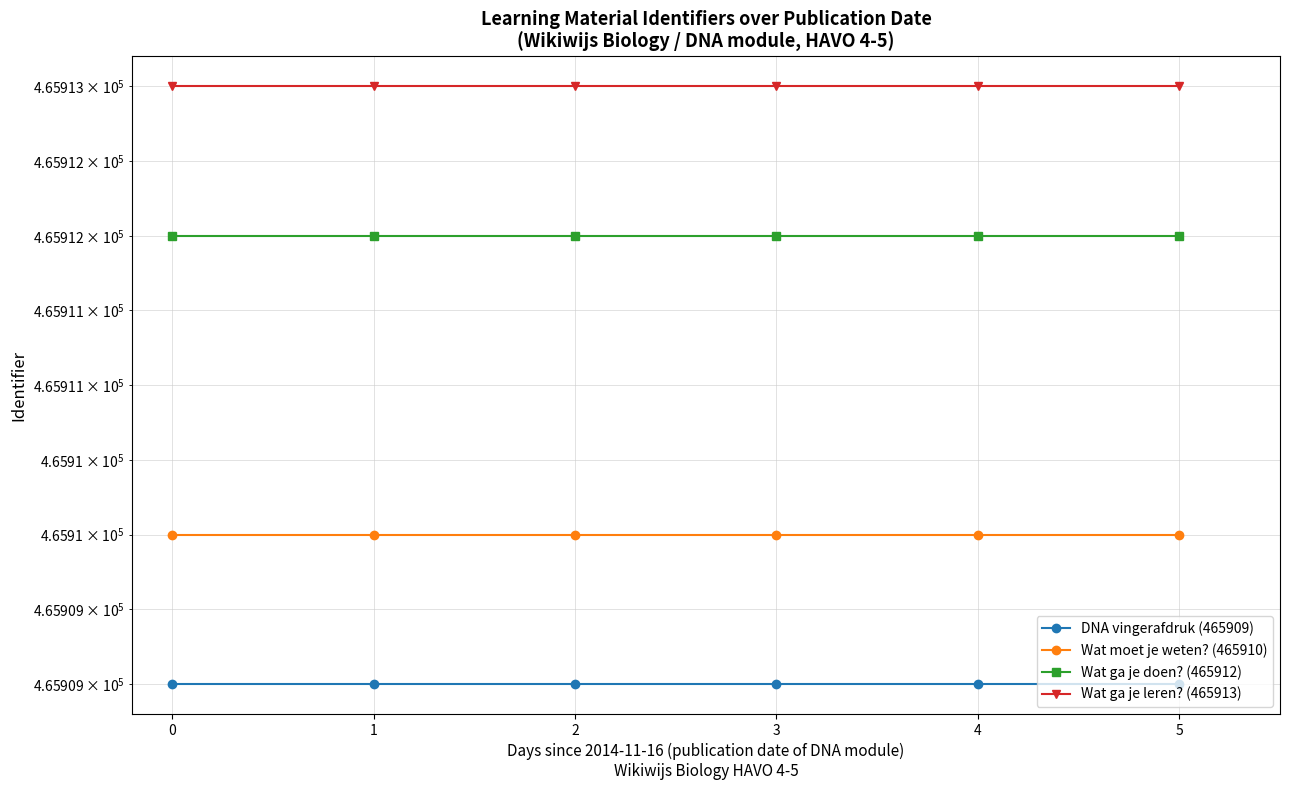

What is the average value of the Wat ga je leren? (465913) series?

465913